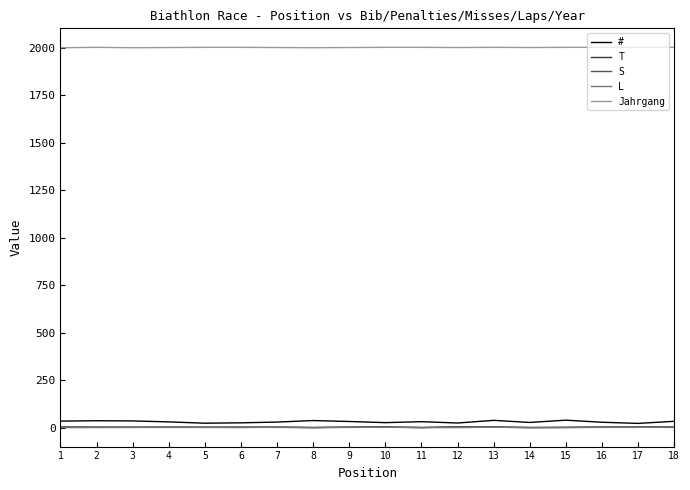

True or false: T has more than 1 interior local peaks.

True